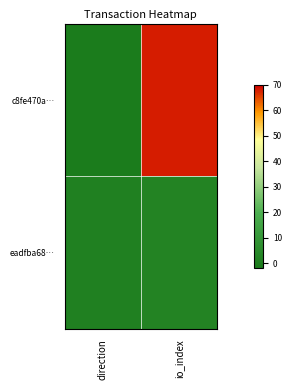

What is the maximum value shown in the chart?

68